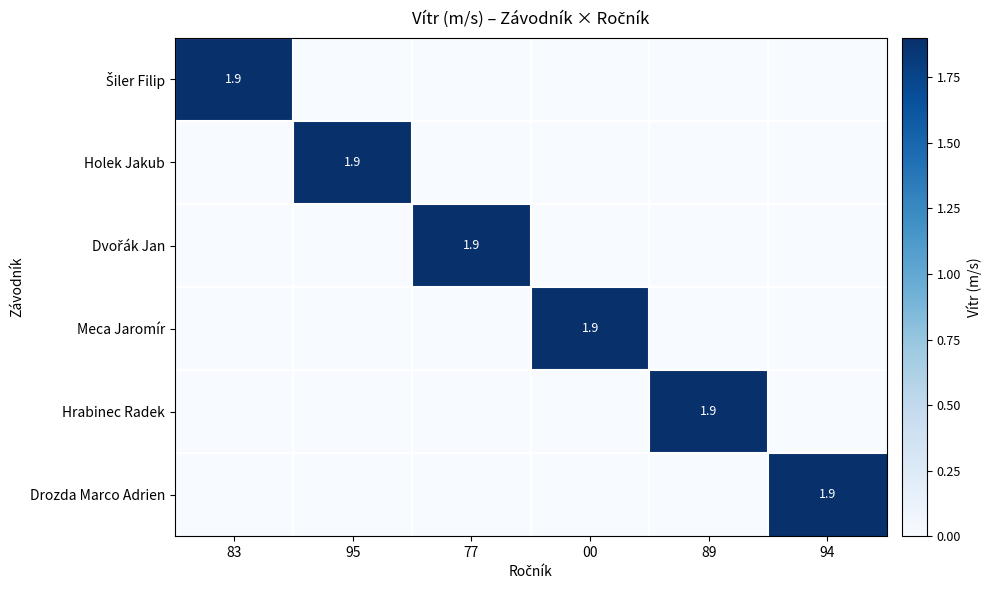

The value of Hrabinec Radek at 89 is 1.9. True or false?

True